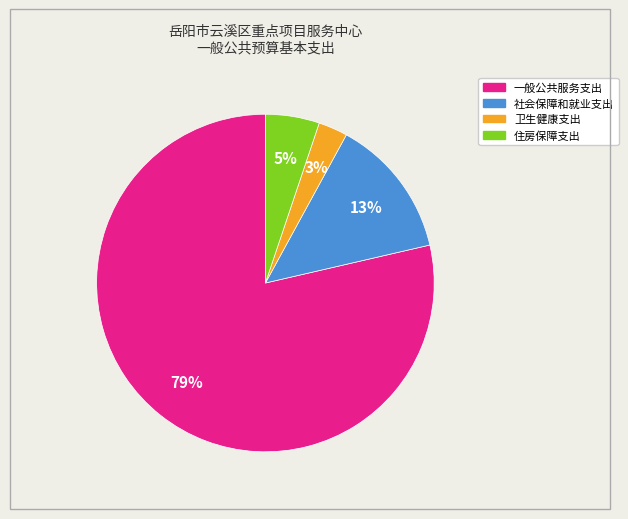

Count the number of slices in the pie.

4